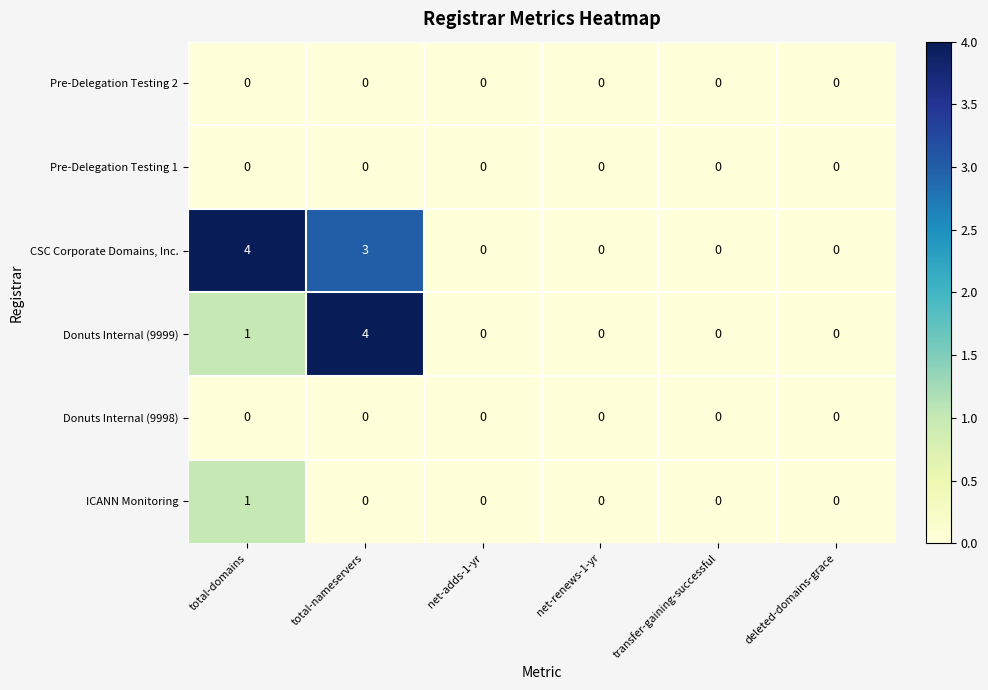

Which series has the largest total across all categories?

CSC Corporate Domains, Inc.